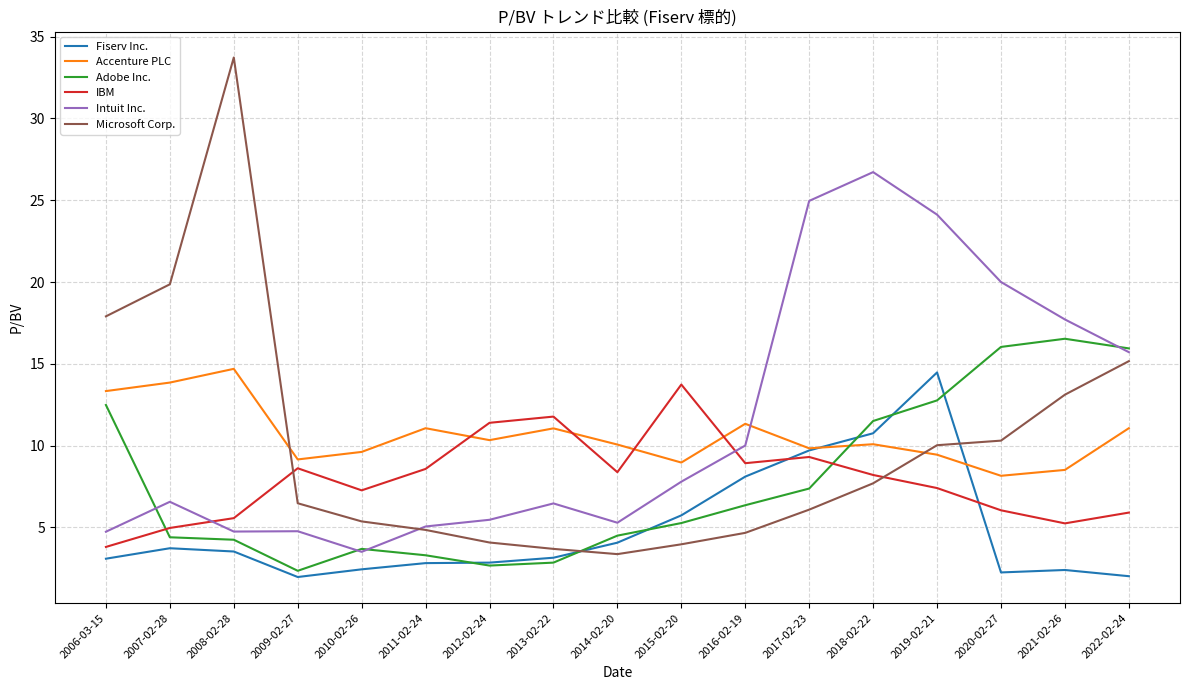

What is the difference between the highest and lowest values at 2007-02-28?

16.1